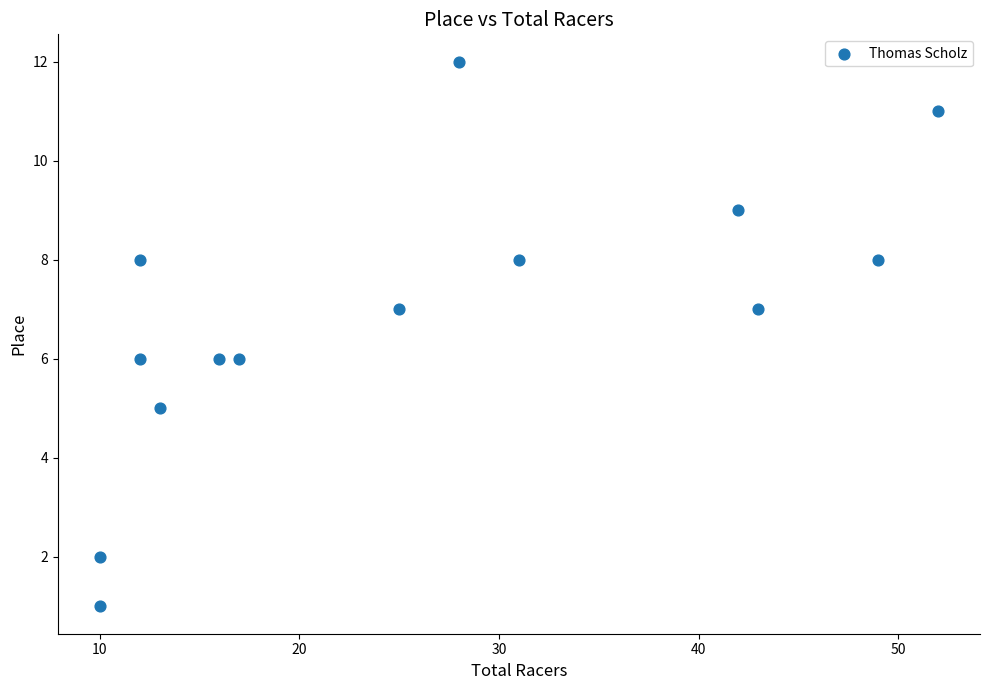

What is the range of Y values (max minus min)?

11